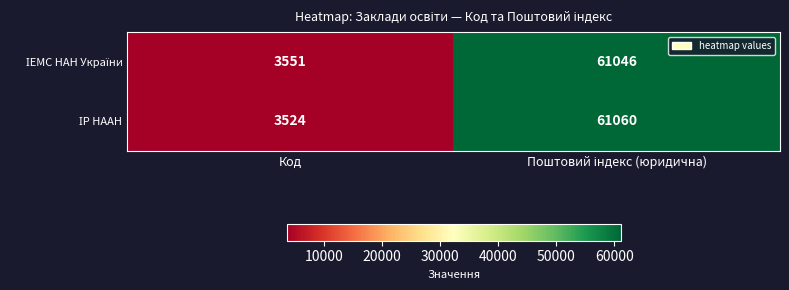

What is the total value across all series at Код?

7075